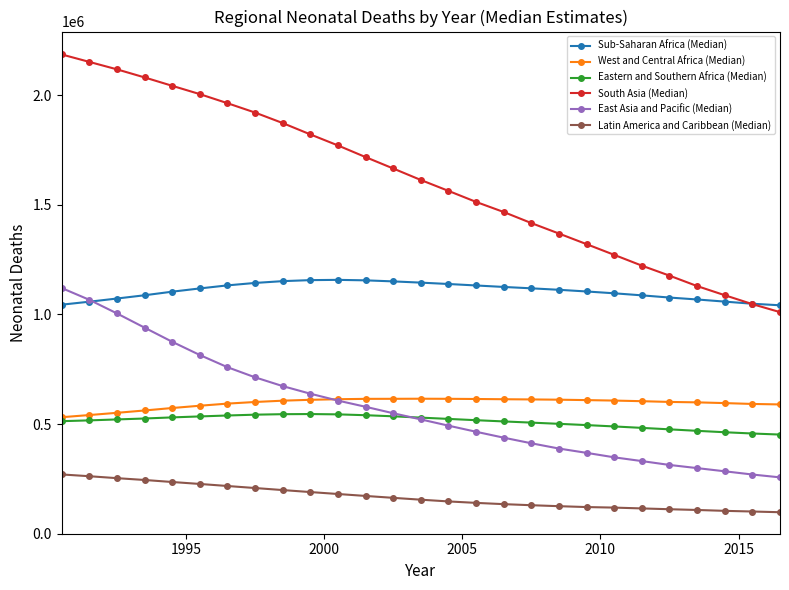

What is the value of the South Asia (Median) point at the 26th from the left?

1046735